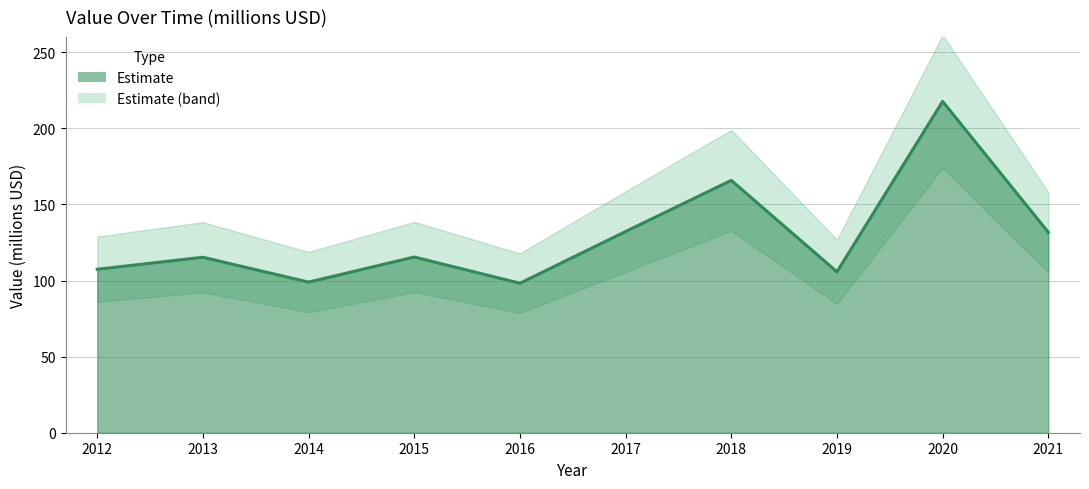

What is the value of the 4th point from the left?

115.5